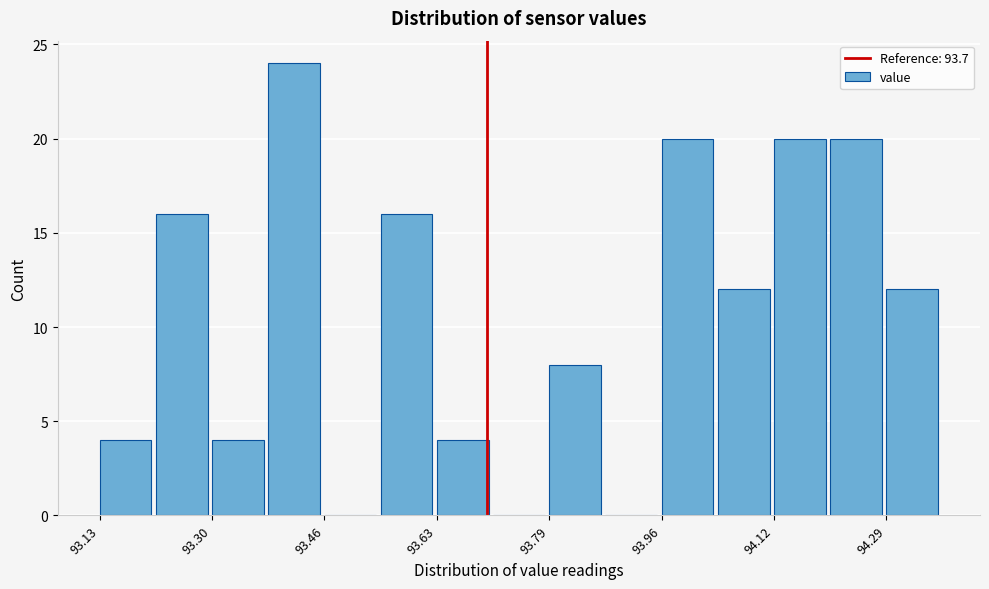

Reading left to right, list every bar in this chart as the range it spans on the x-axis followed by its height. Neither the bar edges nor the heights are printed on the chart, so give them approximately, as read against the axes.

93.14 to 93.22: 4
93.22 to 93.30: 16
93.30 to 93.38: 4
93.38 to 93.46: 24
93.46 to 93.54: 0
93.54 to 93.62: 16
93.62 to 93.70: 4
93.70 to 93.80: 0
93.80 to 93.88: 8
93.88 to 93.96: 0
93.96 to 94.04: 20
94.04 to 94.12: 12
94.12 to 94.20: 20
94.20 to 94.28: 20
94.28 to 94.38: 12